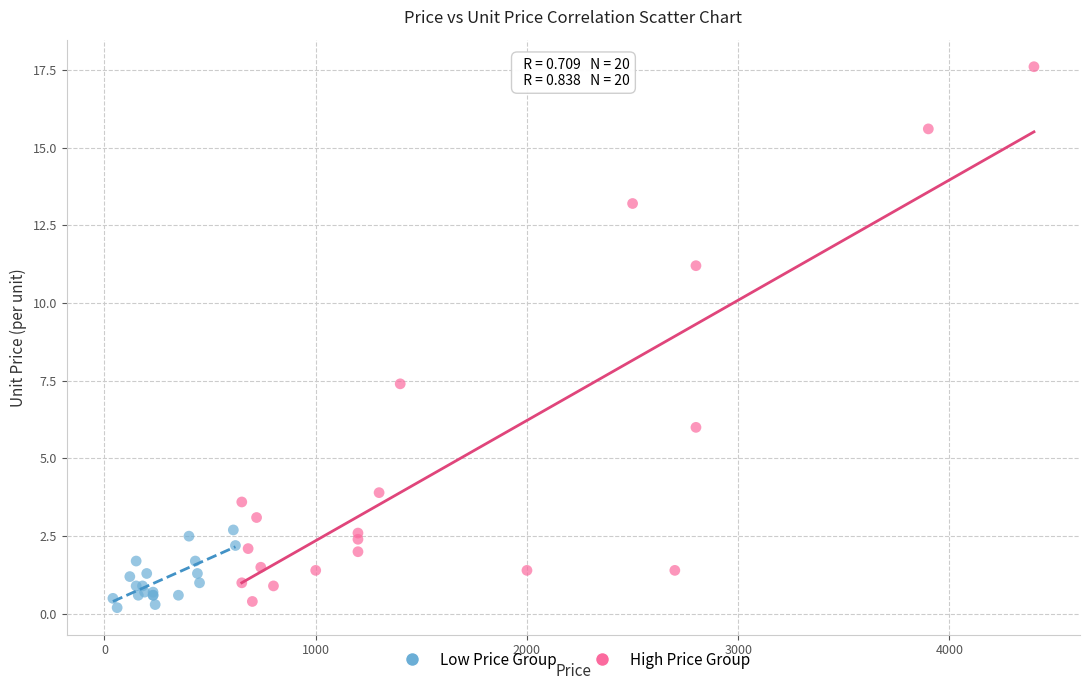

Which series reaches the minimum Y coordinate?

Low Price Group